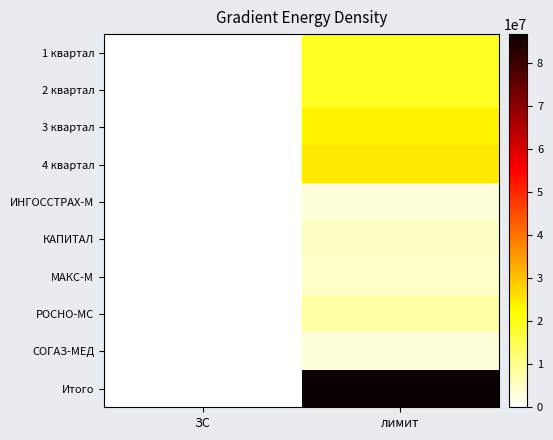

At ЗС, list the series in order from largest to smallest.

Итого, 4 квартал, РОСНО-МС, КАПИТАЛ, СОГАЗ-МЕД, 1 квартал, 2 квартал, 3 квартал, МАКС-М, ИНГОССТРАХ-М